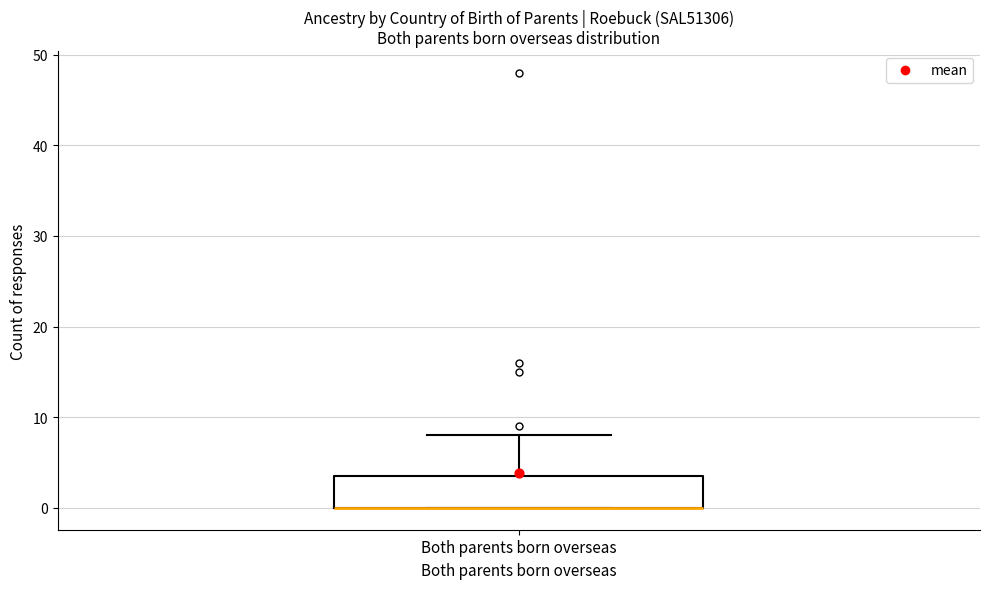

Where does the upper whisker of the box for Both parents born overseas end on the y-axis? The values are not printed on the chart, so give them approximately, as read against the axis.

8